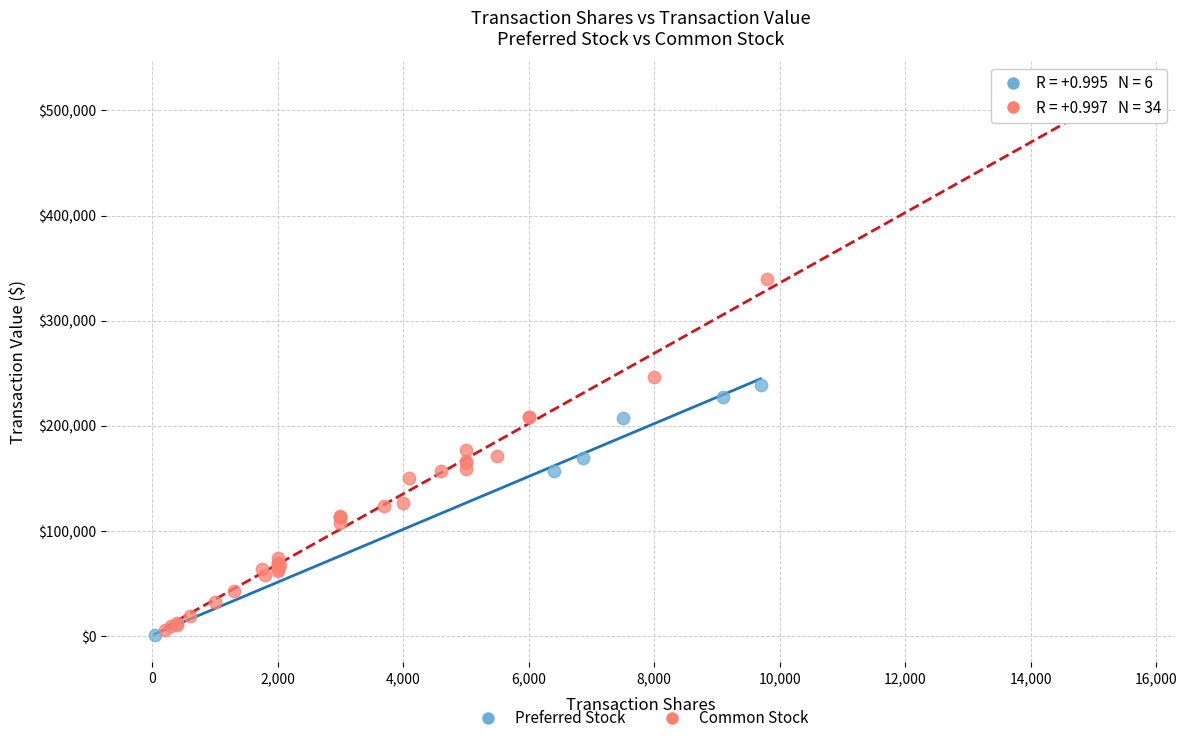

Which series reaches the maximum Y coordinate?

Common Stock